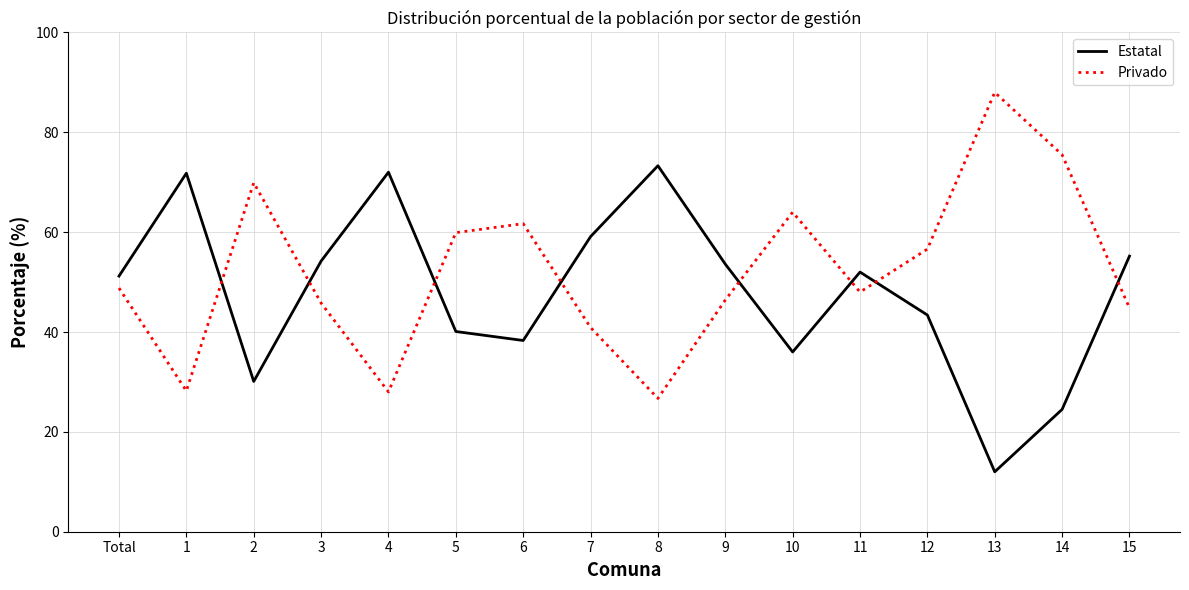

True or false: Estatal has a value of 73.3 at 8.

True